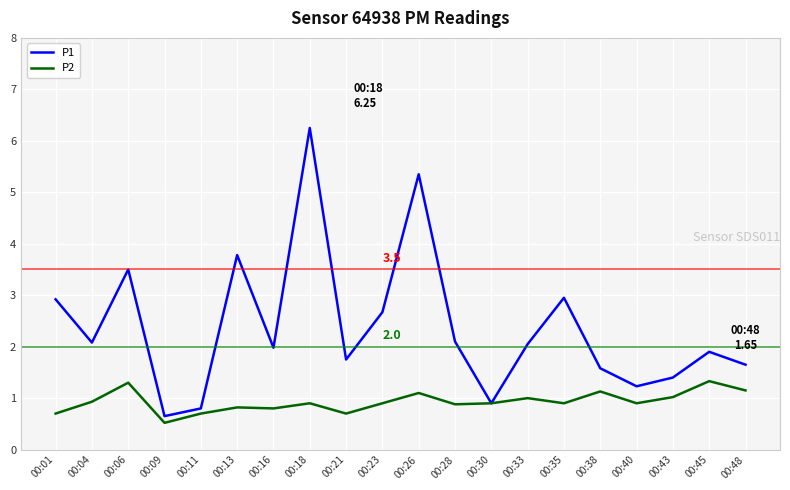

Which series has the largest range (max minus min)?

P1